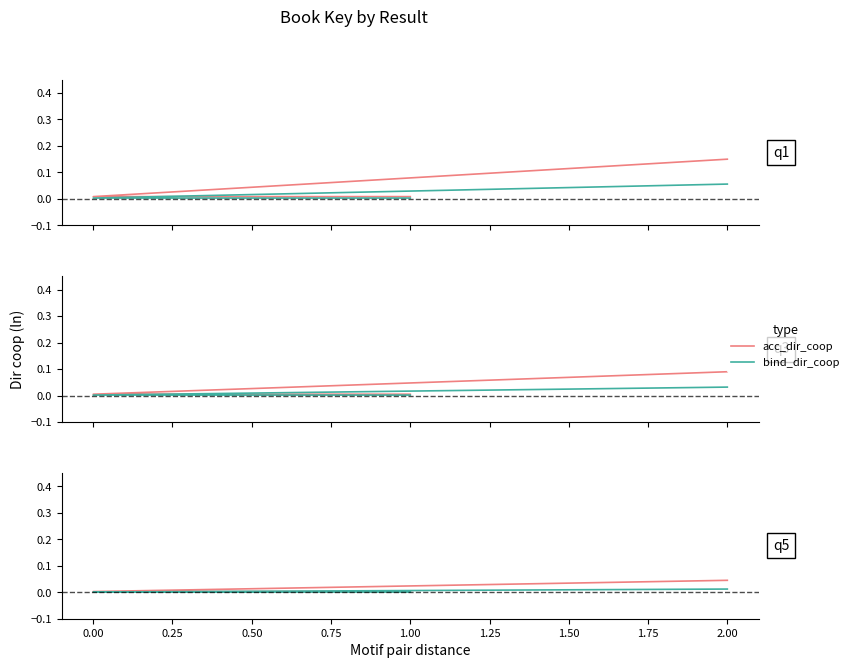

Does the chart display data point markers on the line(s)?

No